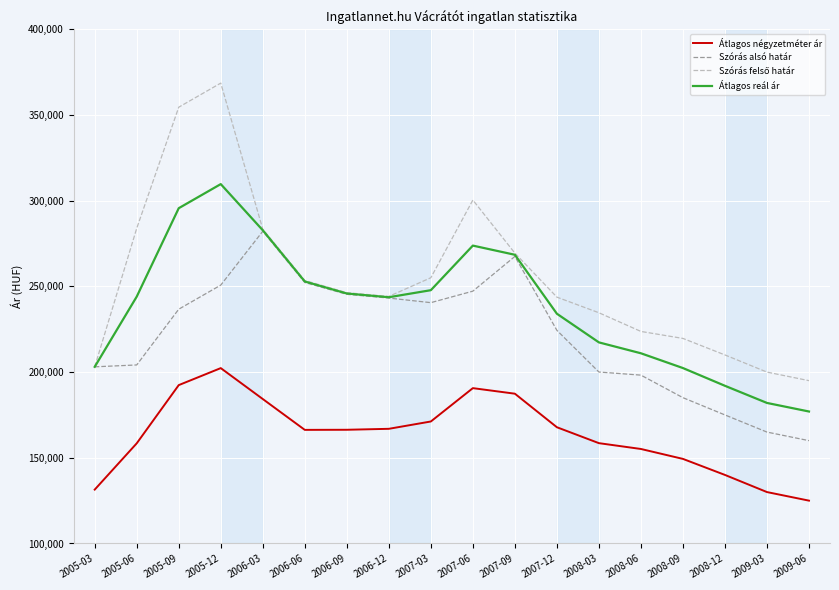

What is the greatest value displayed?

368601